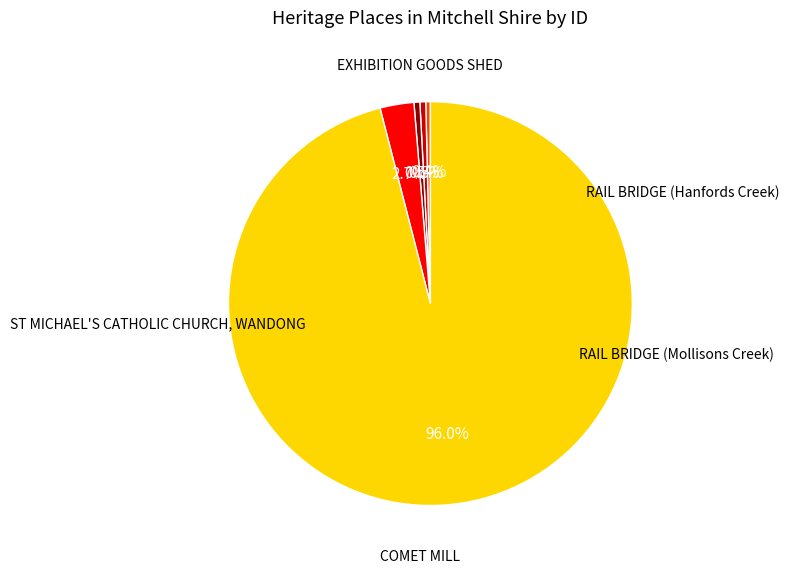

To the nearest percent, what is the average slice percentage?

20%